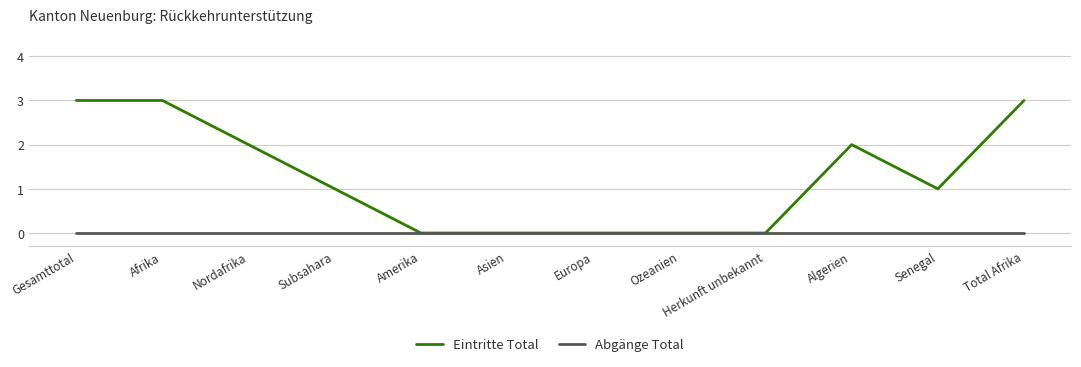

Rank the series by their average value, from lowest to highest.

Abgänge Total, Eintritte Total